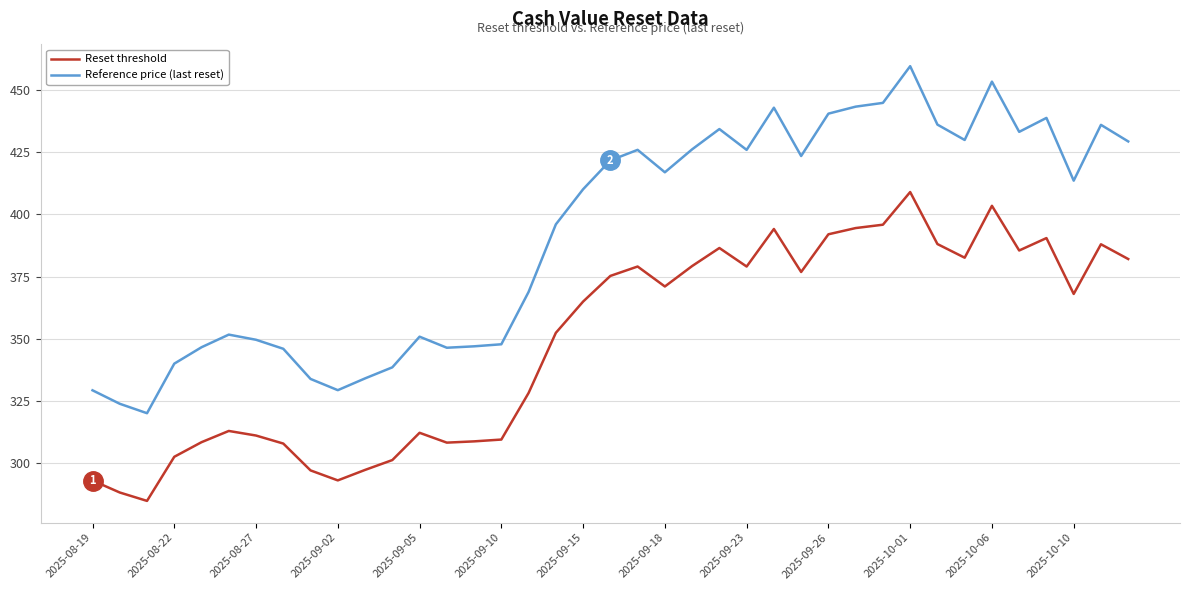

What is the difference between the maximum and minimum values in the Reset threshold series?

124.0